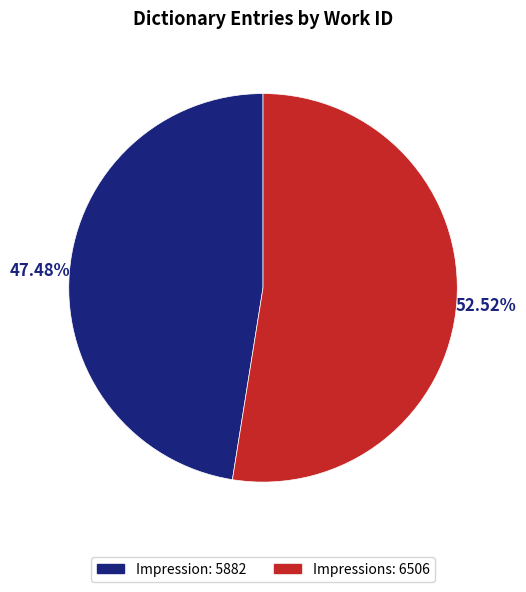

Is there any slice that represents more than half of the pie?

Yes